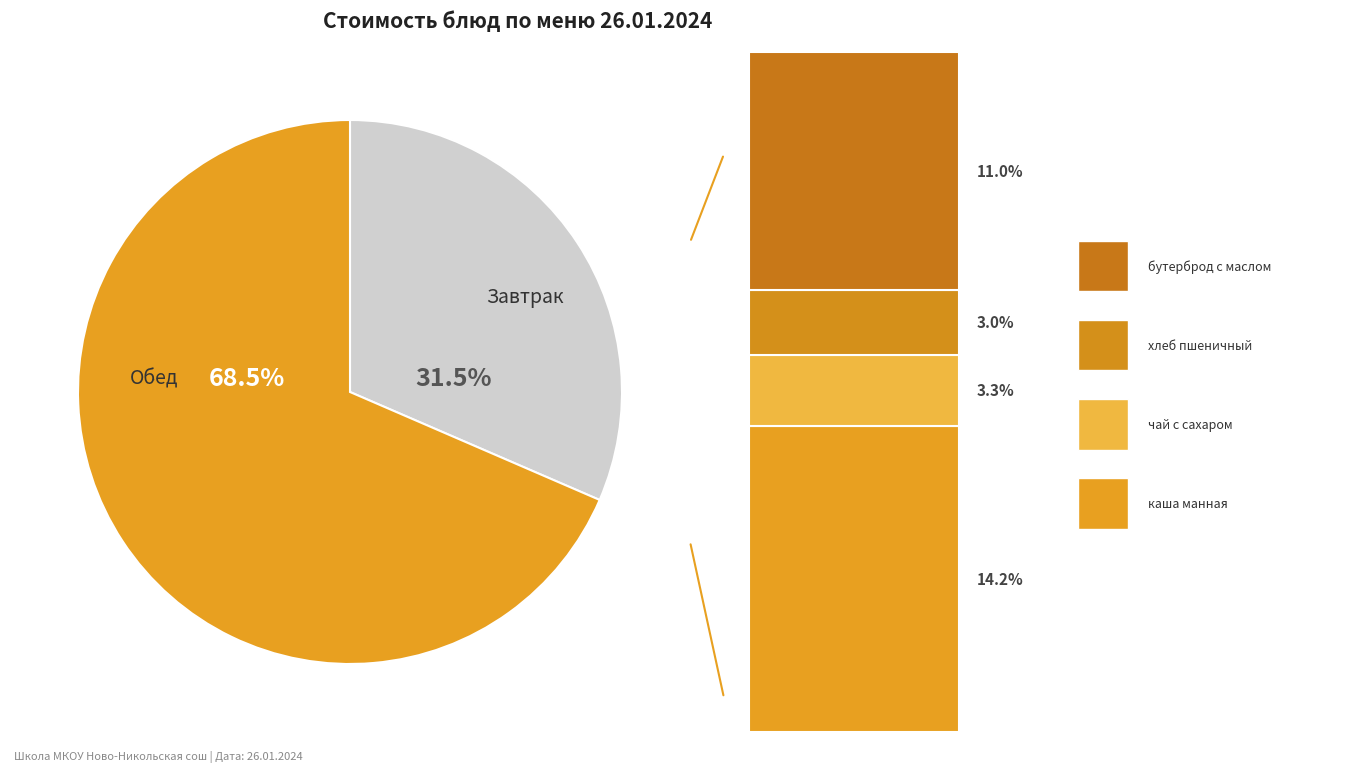

Is there a majority slice in this chart?

Yes